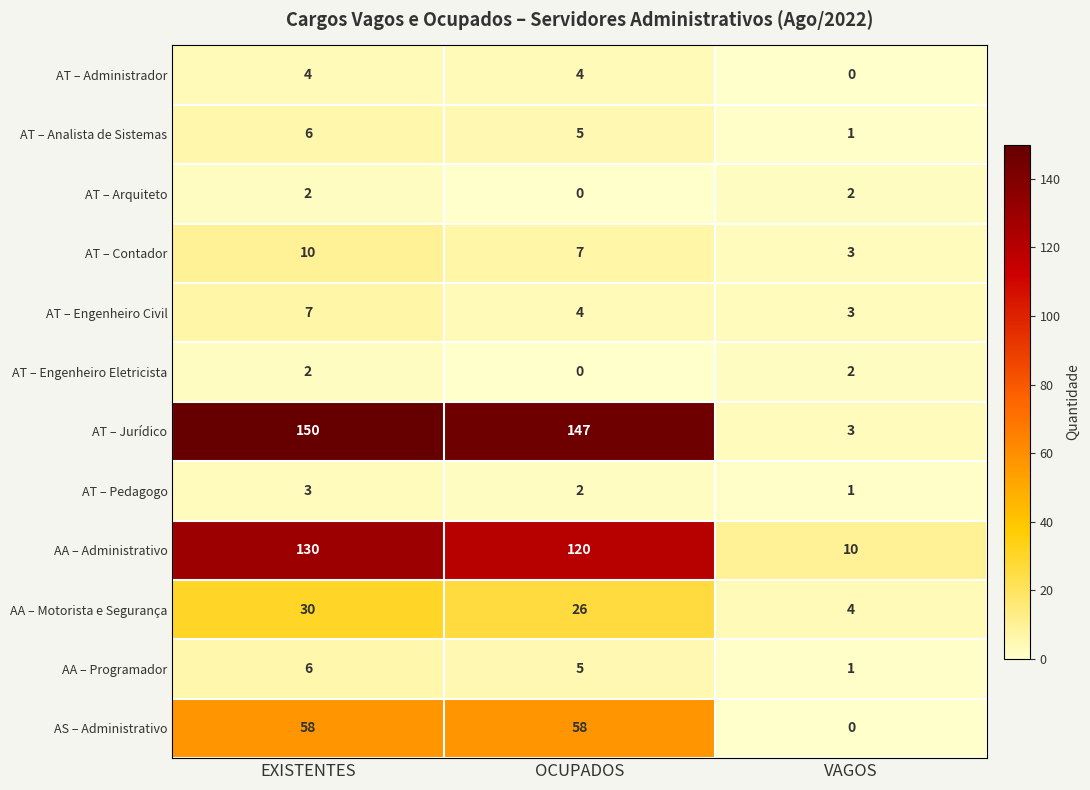

Which series has the largest range (max minus min)?

AT – Jurídico